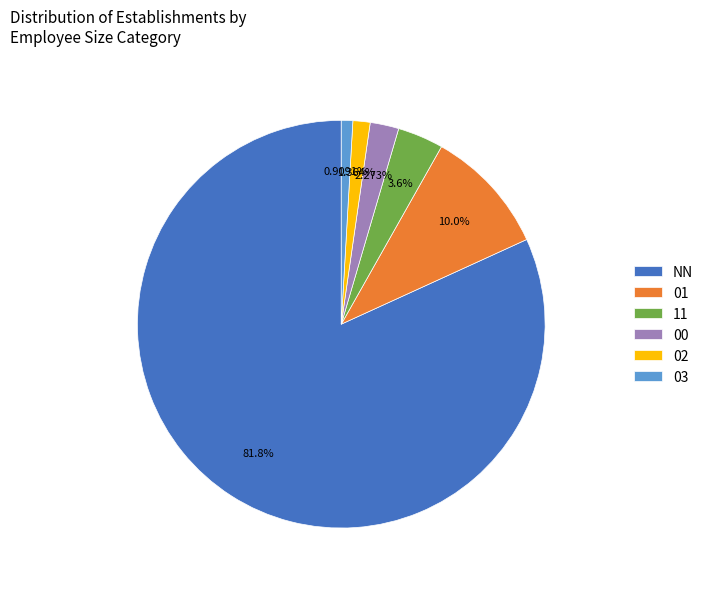

Does NN account for over 50% of the chart?

Yes